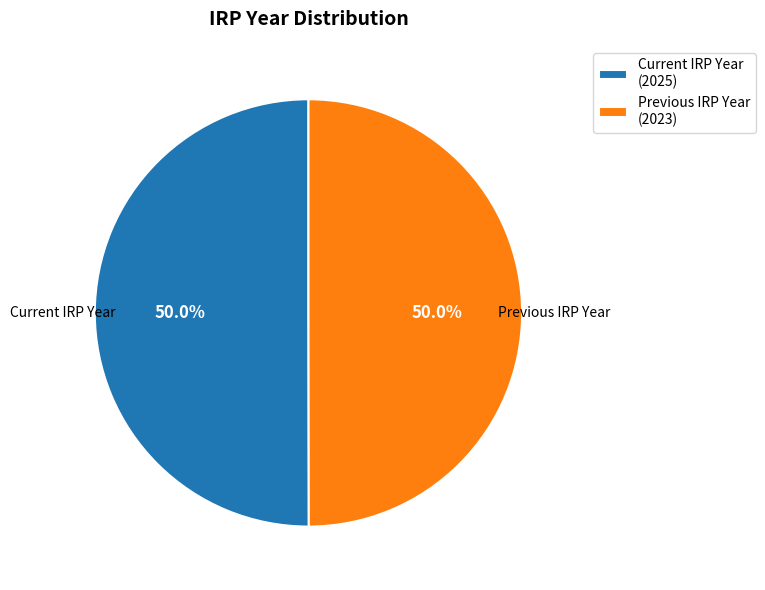

Is it true that Current IRP Year is 50% of the pie?

True